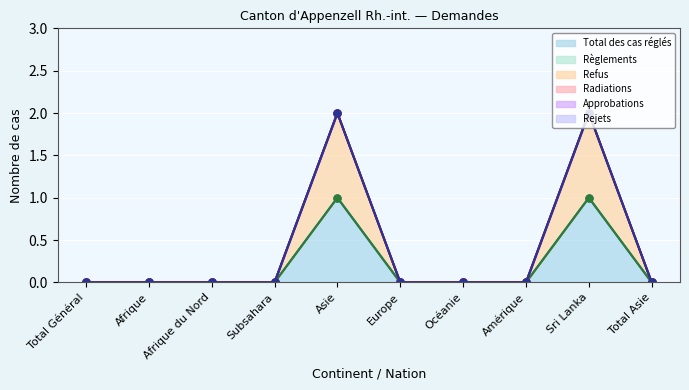

The value of Total des cas réglés at Total Général is 1. True or false?

False